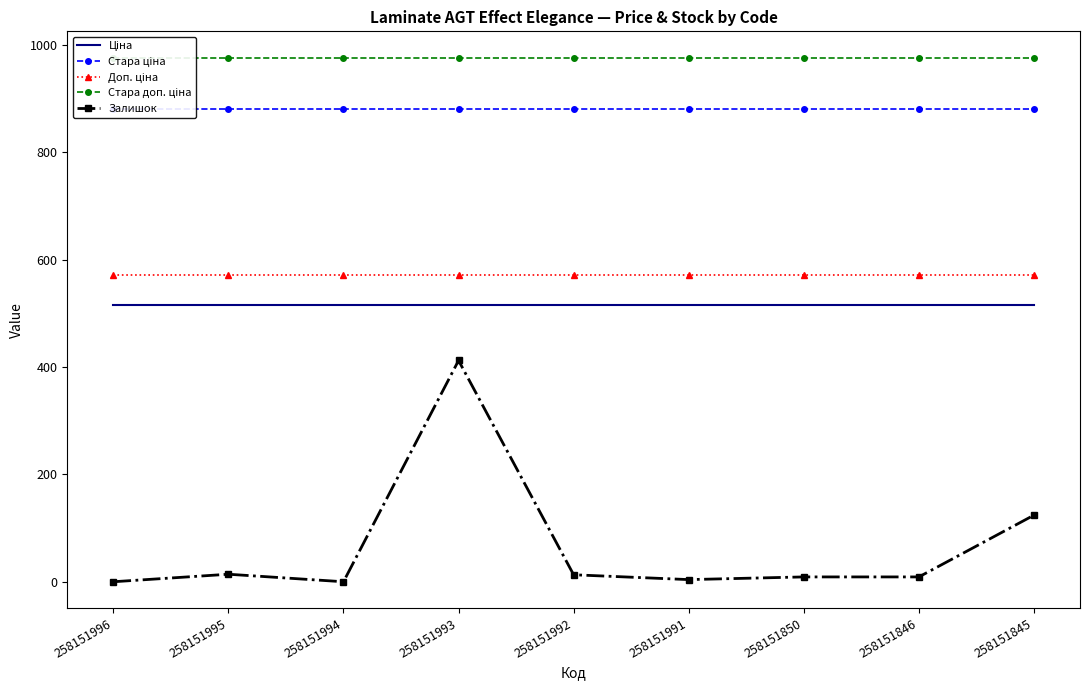

Is it true that Залишок equals 4.0 at 258151991?

True